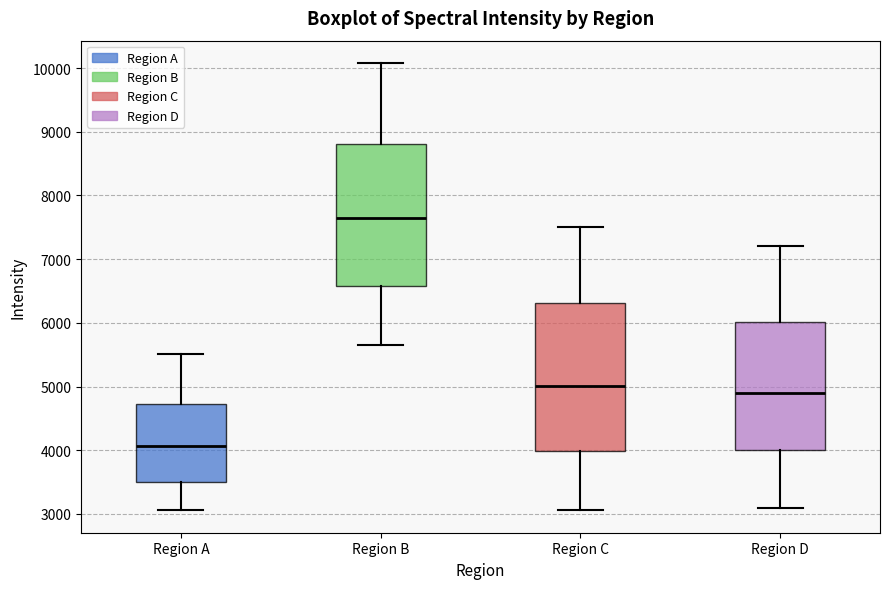

Reading left to right, read every box against the y-axis: the position of its median line, the range the box covers, and the ends of its whiskers. The values are not printed on the chart, so give them approximately, as read against the axis.

Region A: median 4100, box 3500 to 4700, whiskers 3100 to 5500
Region B: median 7700, box 6600 to 8800, whiskers 5600 to 10100
Region C: median 5000, box 4000 to 6300, whiskers 3100 to 7500
Region D: median 4900, box 4000 to 6000, whiskers 3100 to 7200